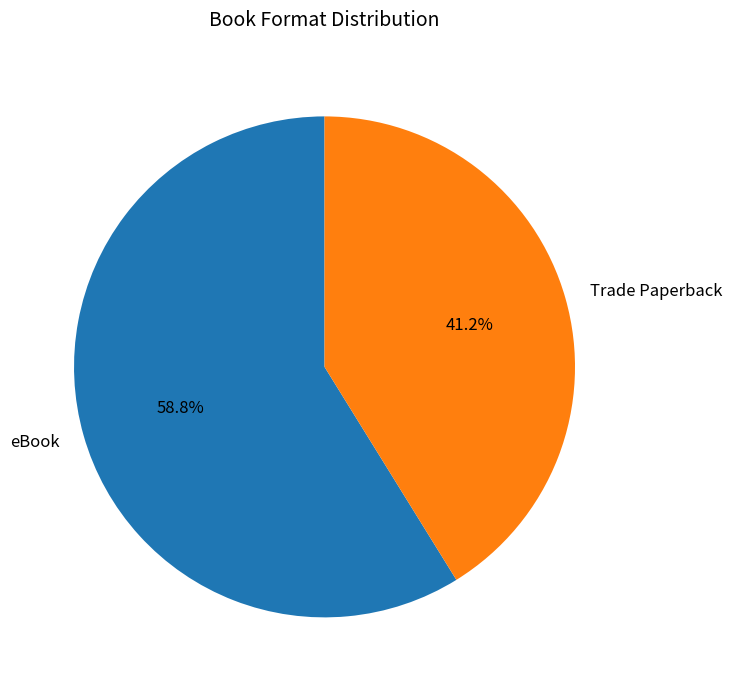

Between eBook and Trade Paperback, which is larger?

eBook